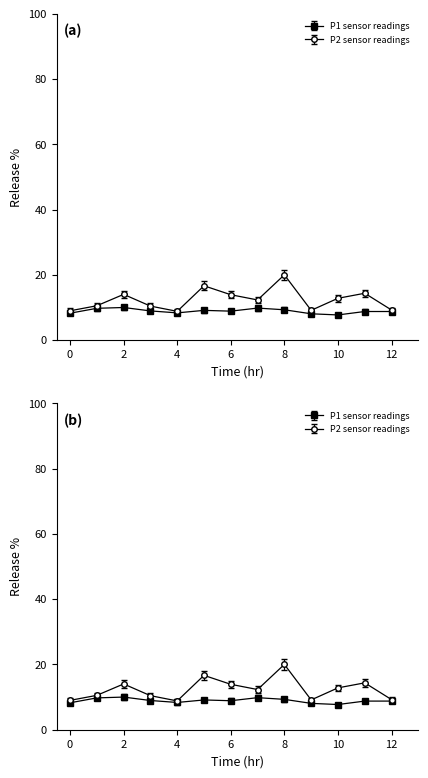

What is the maximum value shown in the chart?

20.0